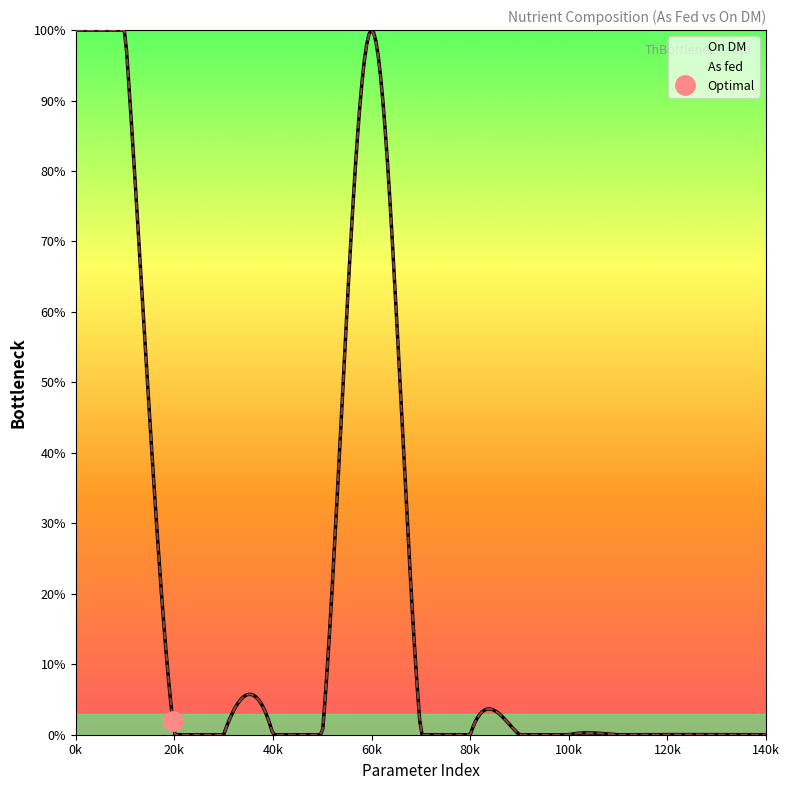

Rank the series by their maximum value, from lowest to highest.

As fed, On DM